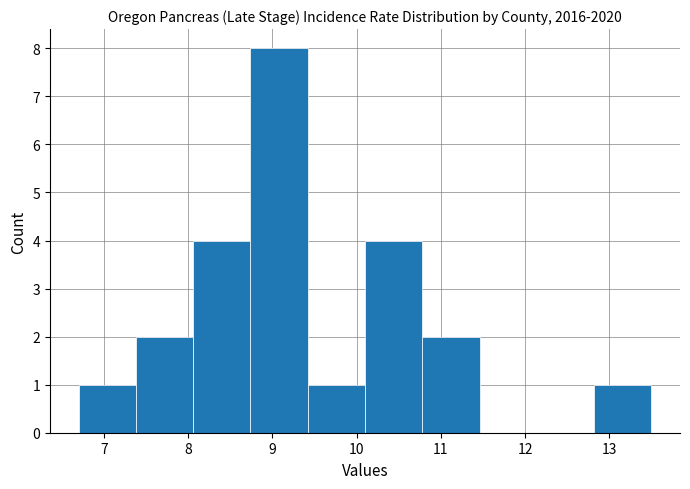

Reading left to right, list every bar in this chart as the range it spans on the x-axis followed by its height. Neither the bar edges nor the heights are printed on the chart, so give them approximately, as read against the axes.

6.70 to 7.38: 1
7.38 to 8.06: 2
8.06 to 8.74: 4
8.74 to 9.42: 8
9.42 to 10.10: 1
10.10 to 10.78: 4
10.78 to 11.46: 2
11.46 to 12.14: 0
12.14 to 12.82: 0
12.82 to 13.50: 1